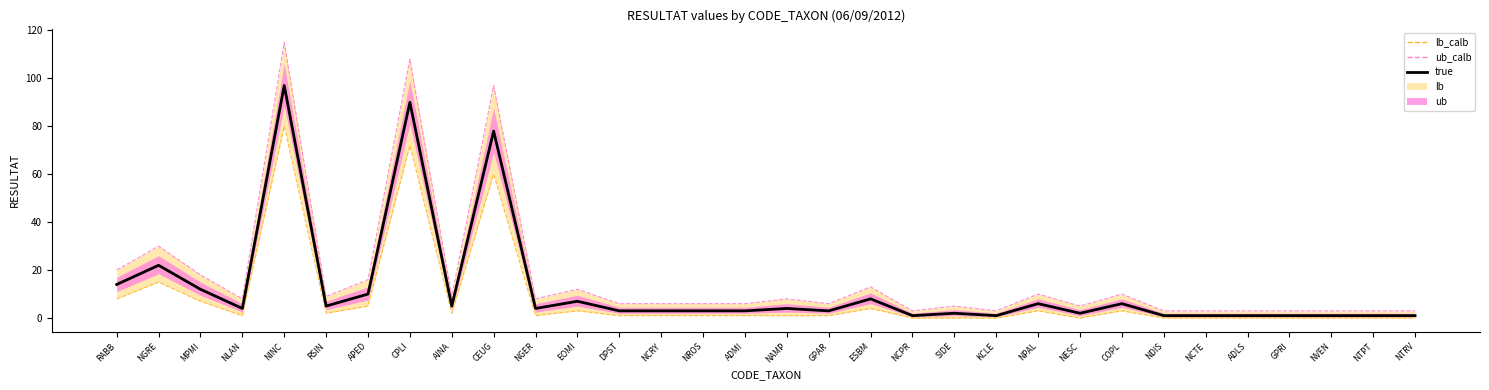

True or false: lb_calb has a value of 2 at AINA.

True